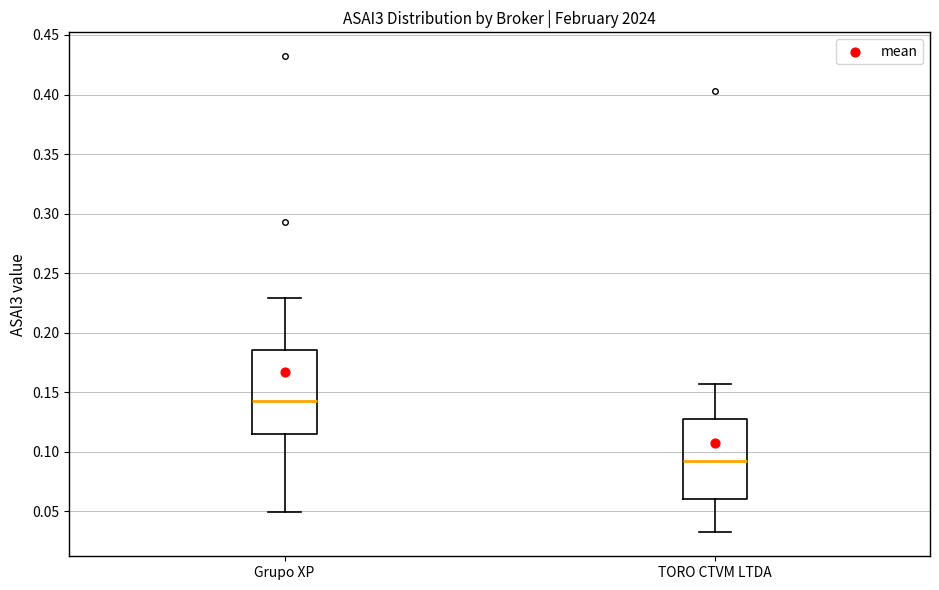

Reading left to right, transcribe this box plot: for each box, give where its median line is, the range the box spans, and where its two whiskers end, as read against the y-axis. The values are not printed on the chart, so give them approximately, as read against the axis.

Grupo XP: median 0.140, box 0.115 to 0.185, whiskers 0.050 to 0.230
TORO CTVM LTDA: median 0.090, box 0.060 to 0.130, whiskers 0.030 to 0.155